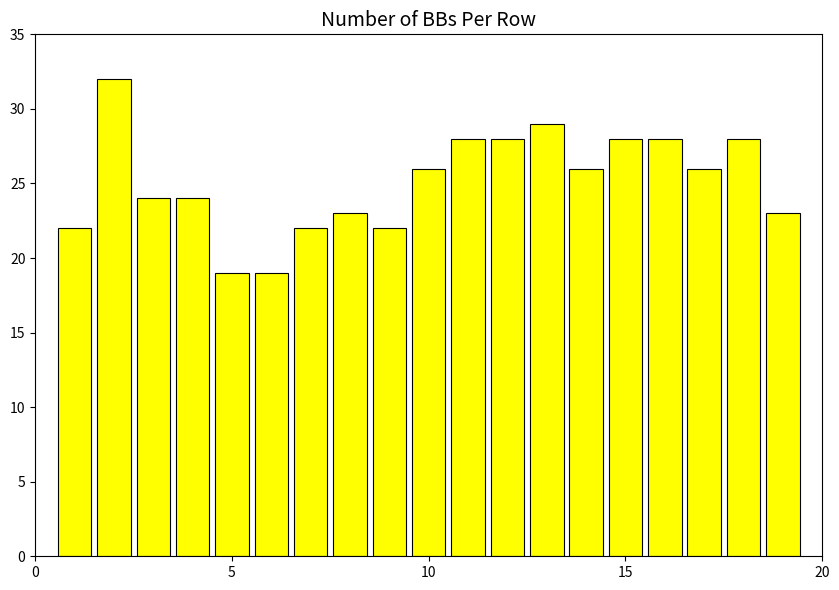

What is the maximum value shown in the chart?

32